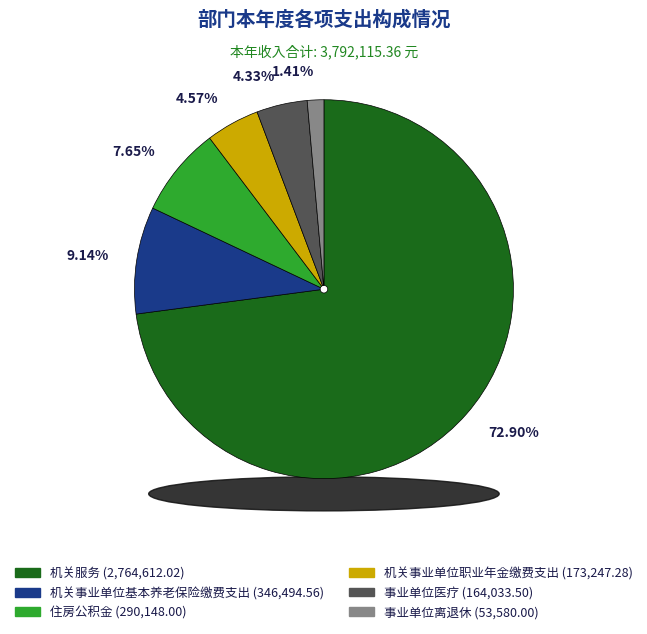

How many slices are in this pie chart?

6